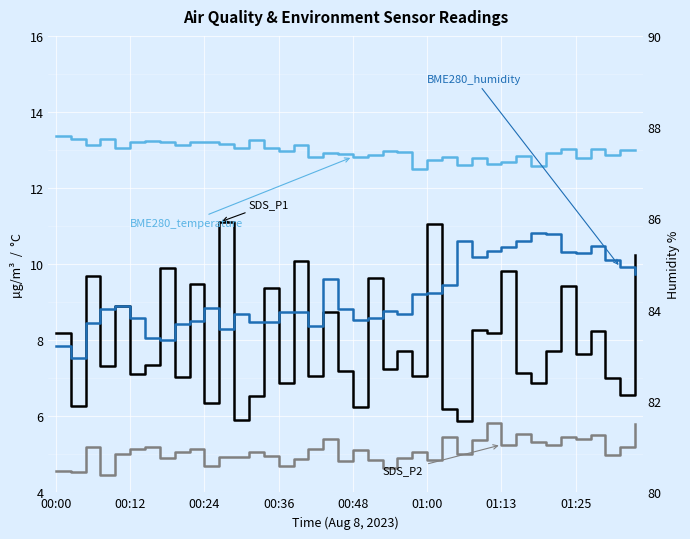

The value of BME280_temperature at 16 is 17.4. True or false?

False